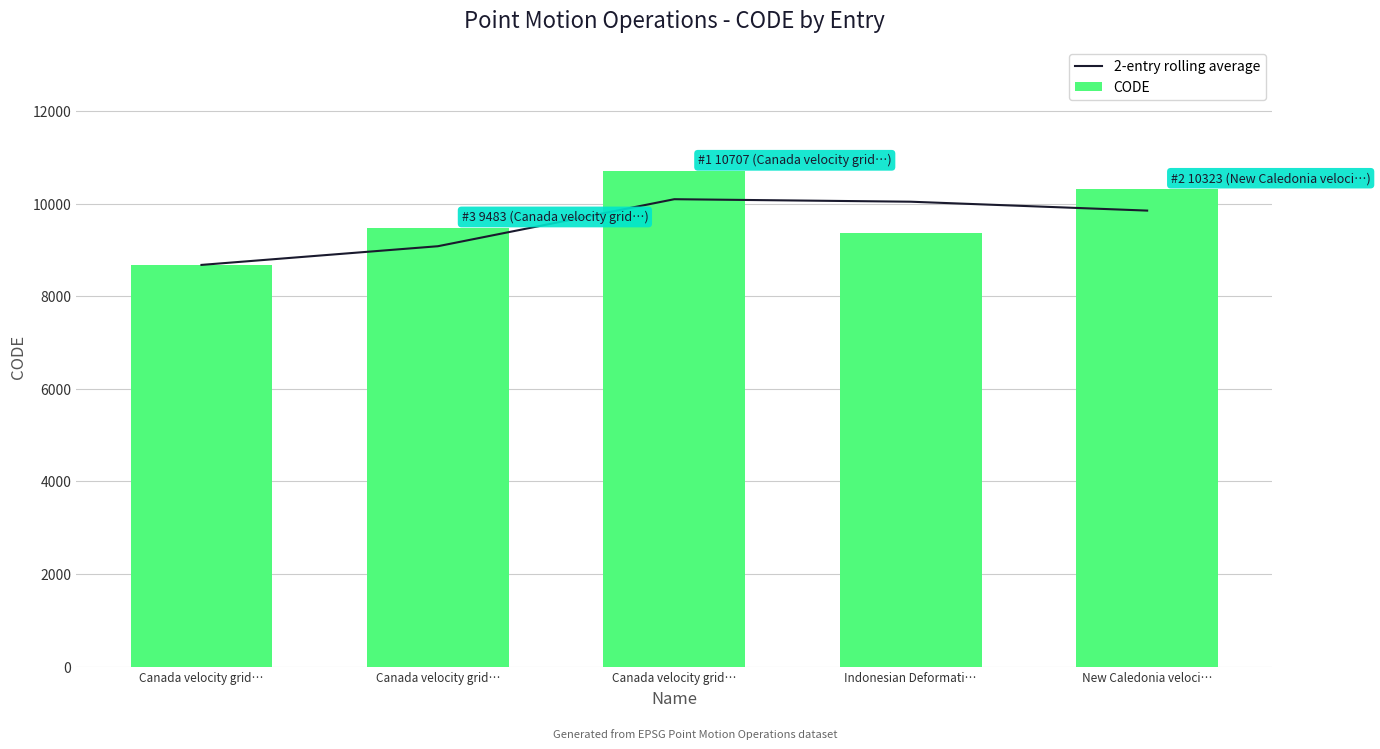

Reading left to right, transcribe all the data shown in this chart.

2-entry rolling average: Canada velocity grid…=8676.0	Canada velocity grid…=9079.5	Canada velocity grid…=10095.0	Indonesian Deformati…=10041.0	New Caledonia veloci…=9849.0
CODE: Canada velocity grid…=8676.0	Canada velocity grid…=9483.0	Canada velocity grid…=10707.0	Indonesian Deformati…=9375.0	New Caledonia veloci…=10323.0